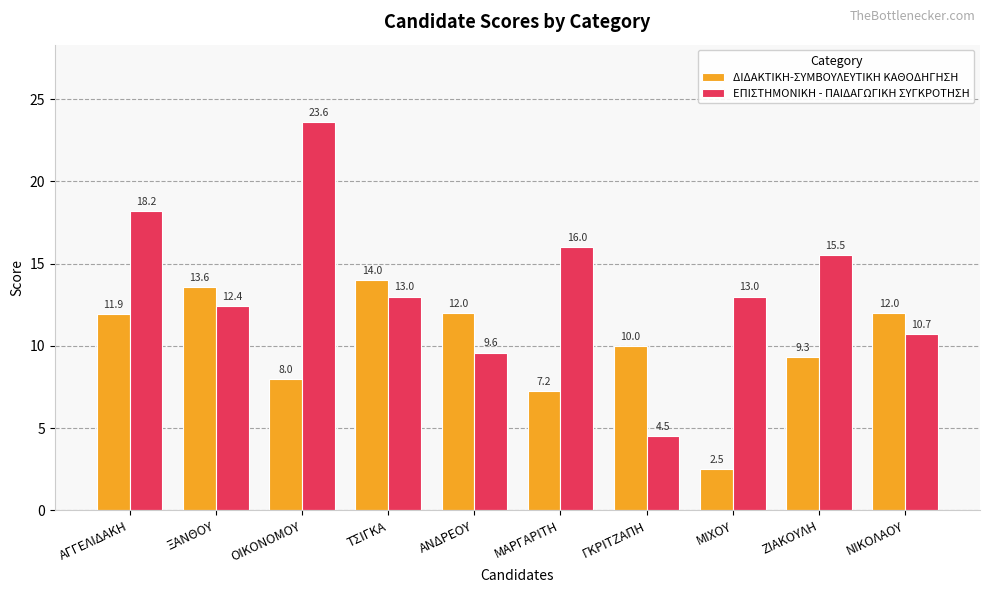

What is the label of the 3rd bar from the right?

ΜΙΧΟΥ